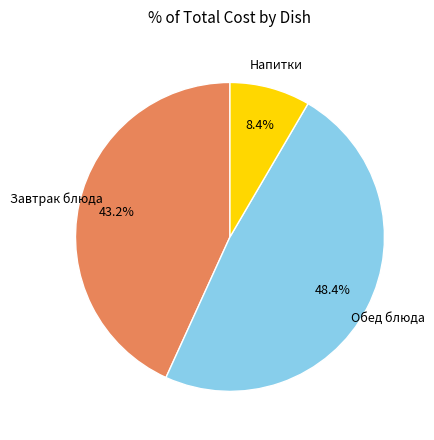

Does any single category account for the majority?

No